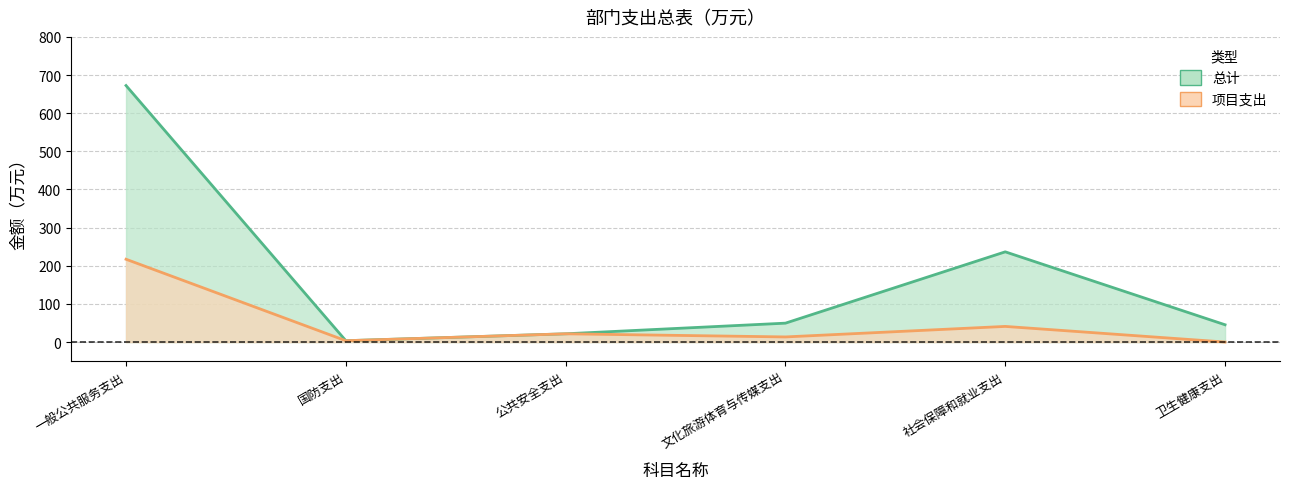

True or false: 总计 and 项目支出 intersect in this chart.

False